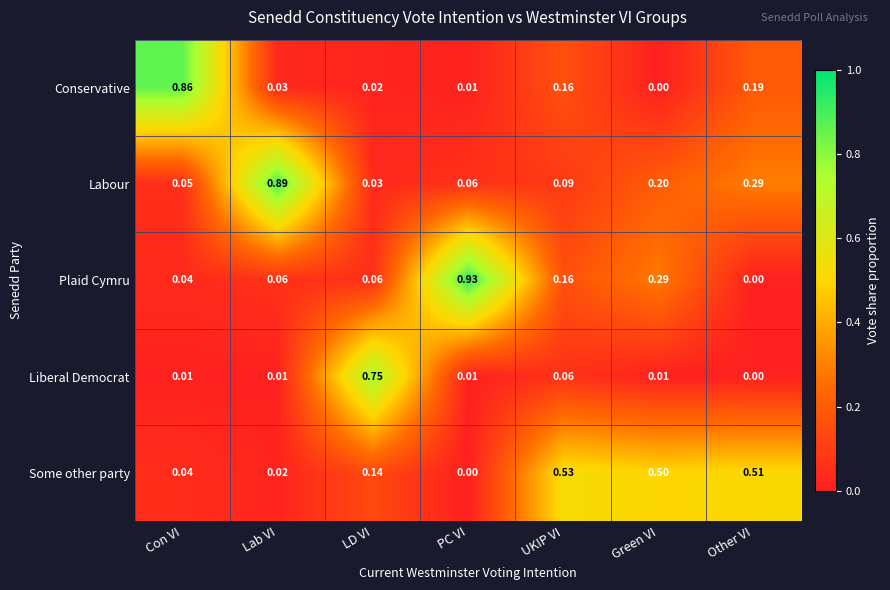

What is the total value across all series at Lab VI?

1.0